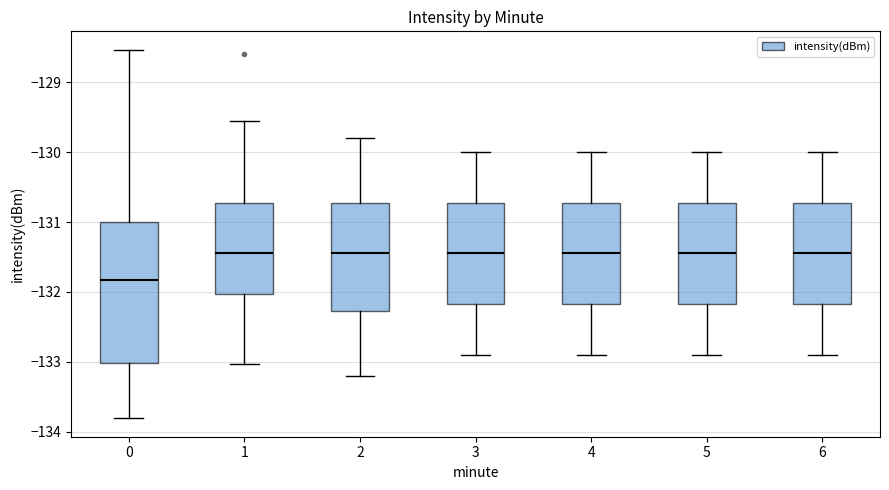

Which box is the tallest, from its lower edge to its upper edge?

0